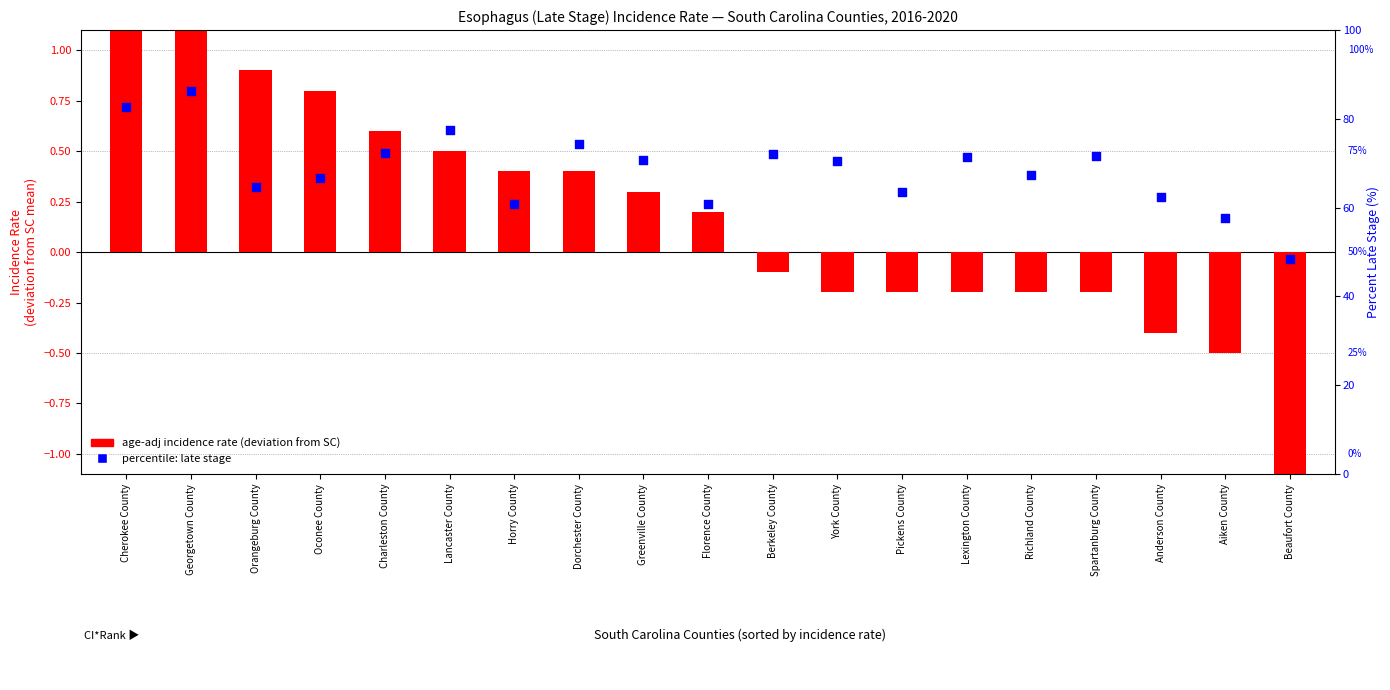

Approximately how many times larger is the value at Spartanburg County compared to Lexington County?

1.0